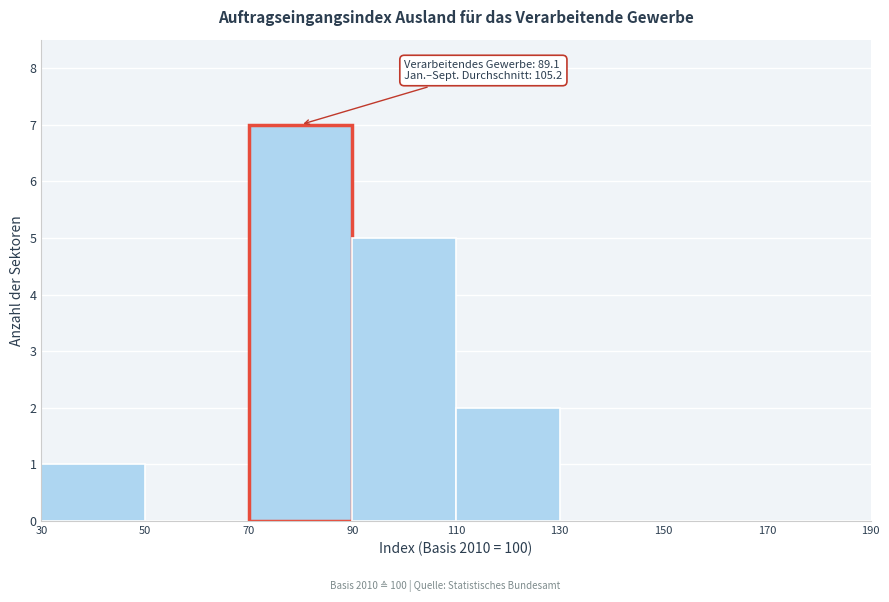

Which range on the x-axis has the tallest bar?

70 to 90